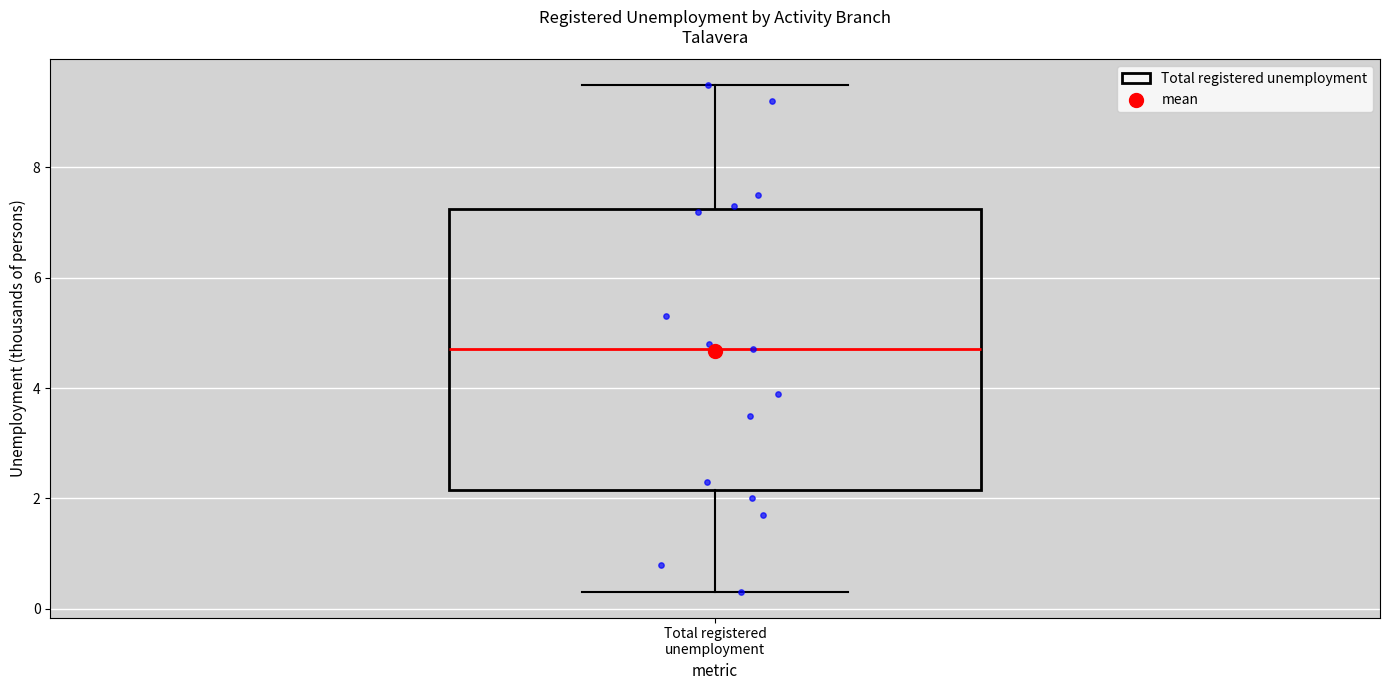

Where does the upper whisker of the box for Total registered unemployment end on the y-axis? The values are not printed on the chart, so give them approximately, as read against the axis.

9.6